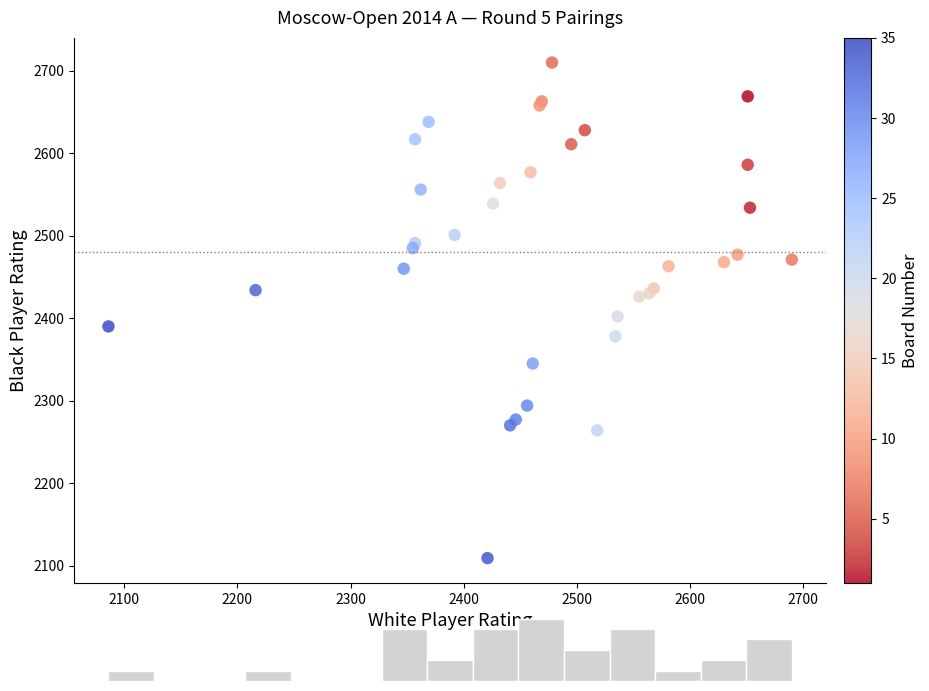

What Y value in the scatter plot is closest to 2409?

2402